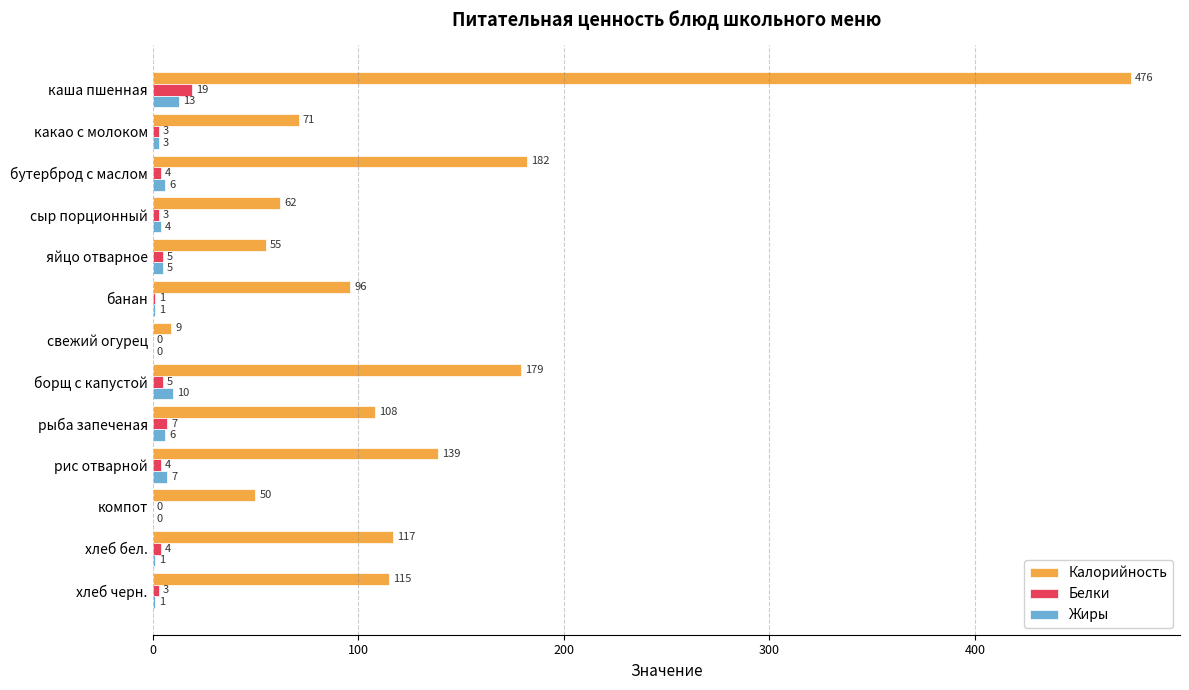

Which series has the largest range (max minus min)?

Калорийность